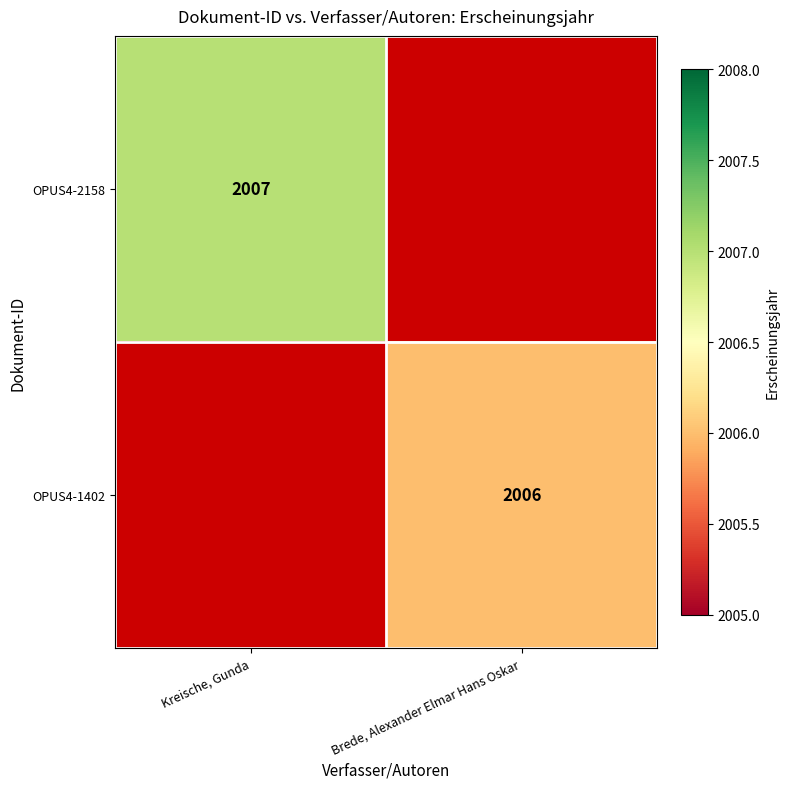

Is the value of OPUS4-1402 at Brede, Alexander Elmar Hans Oskar greater than the value of OPUS4-2158 at Kreische, Gunda?

No